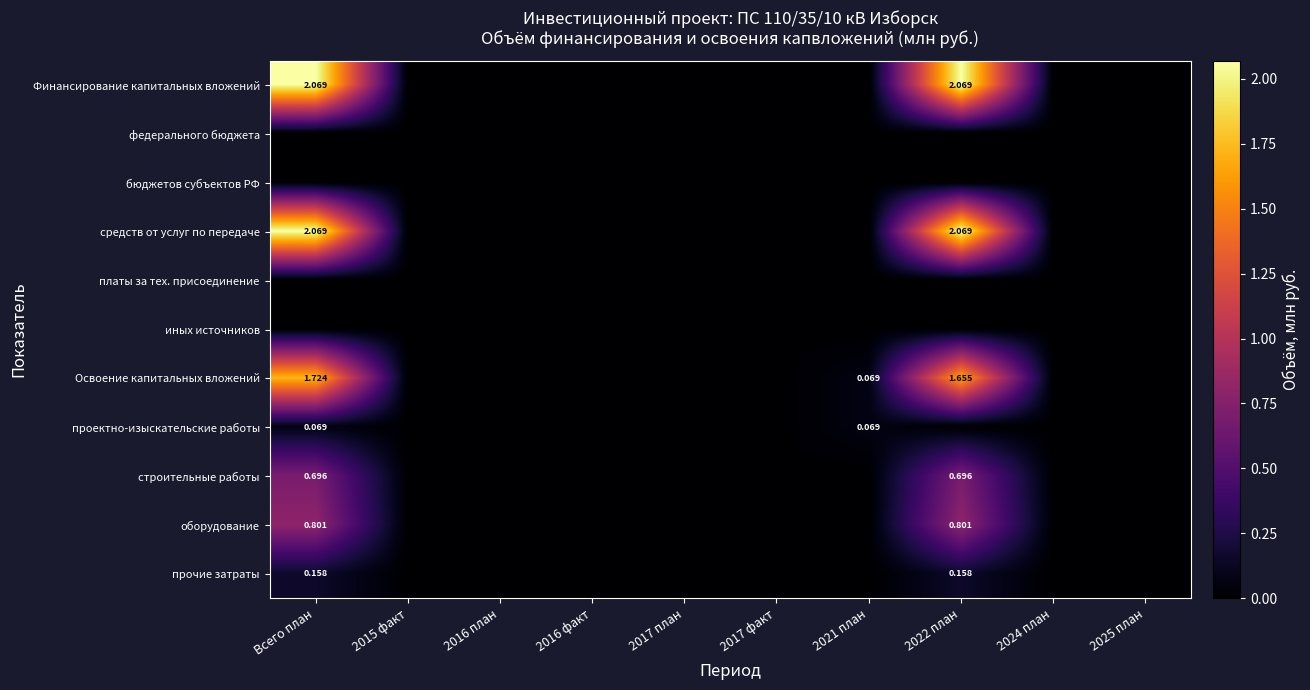

At how many categories does at least one series exceed 0?

3